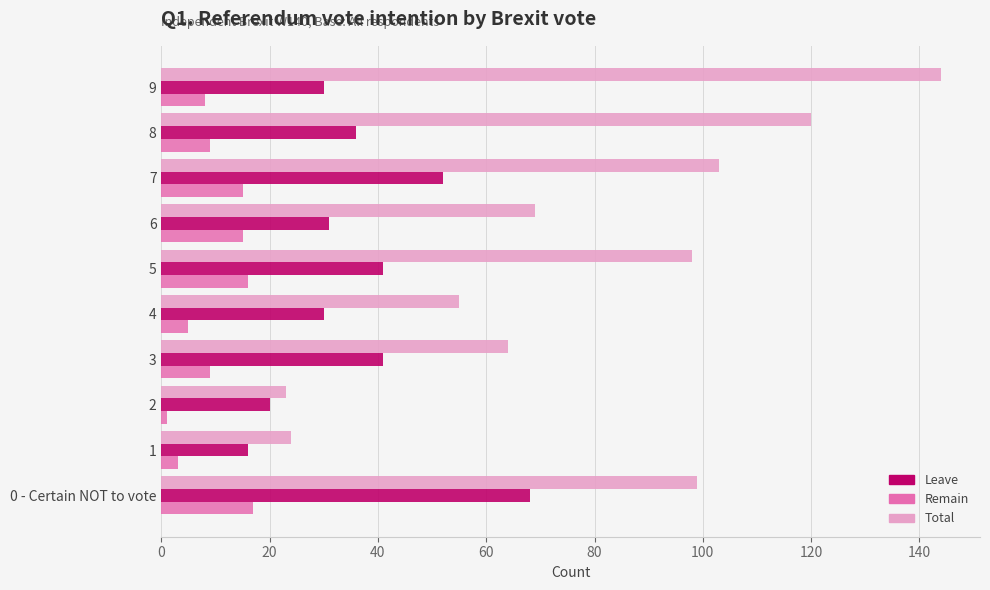

Is the value of Remain at 0 - Certain NOT to vote greater than the value of Leave at 5?

No